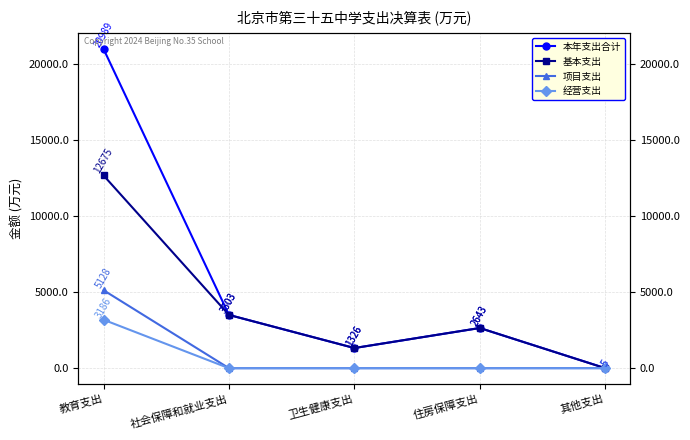

Rank the categories by 基本支出 value from highest to lowest.

教育支出, 社会保障和就业支出, 住房保障支出, 卫生健康支出, 其他支出